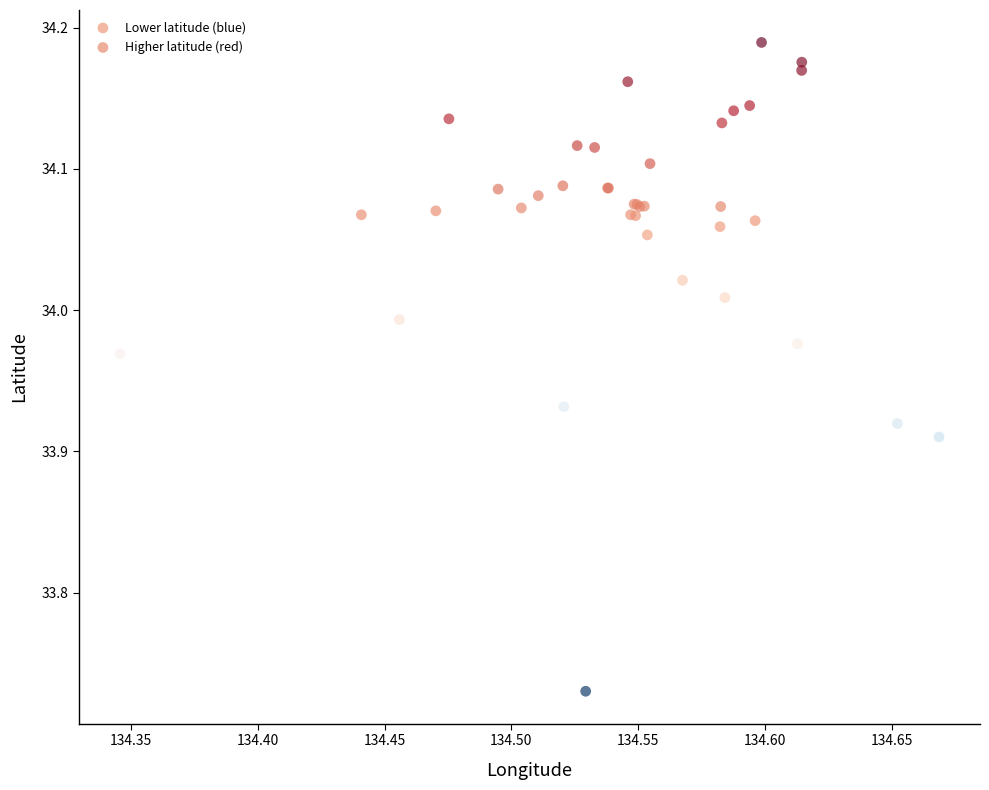

Which series contains the highest Y value?

Higher latitude (red)